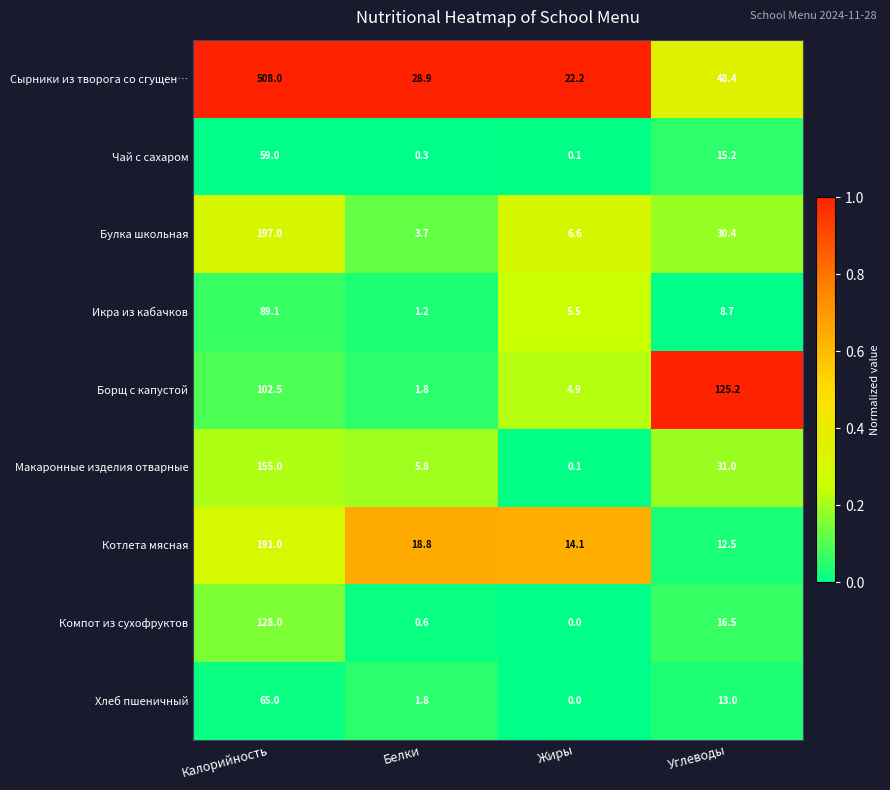

What is the difference between the highest and lowest values at Калорийность?

449.0